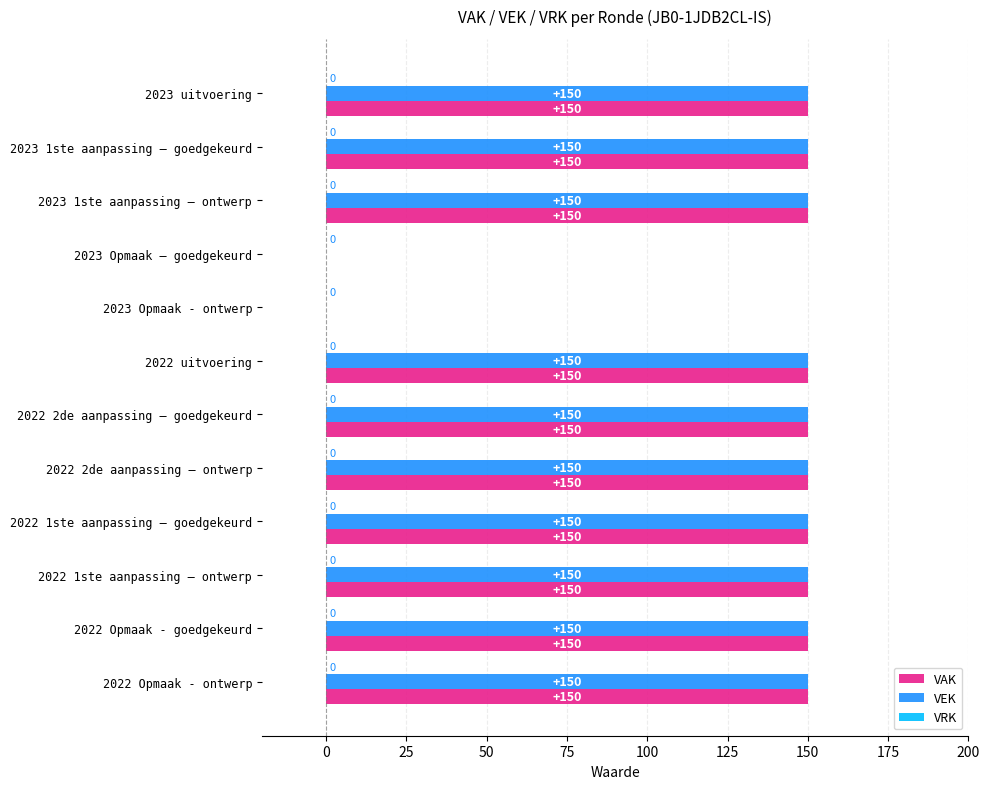

What is the total value across all series at 2023 uitvoering?

300